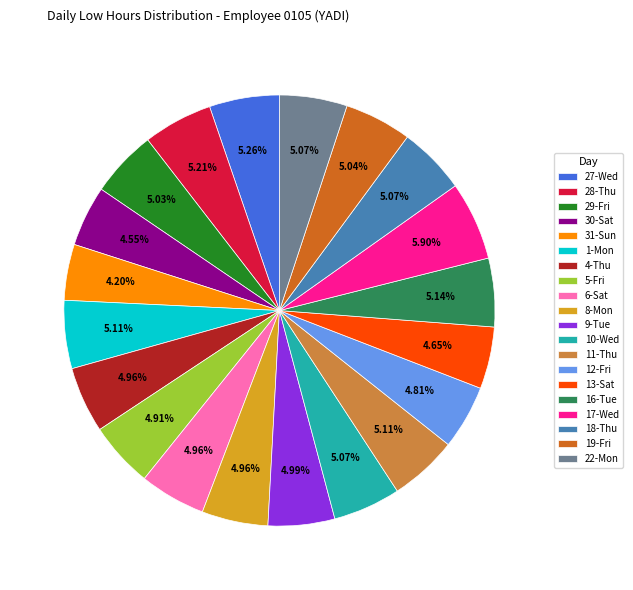

How many slices are in this pie chart?

20